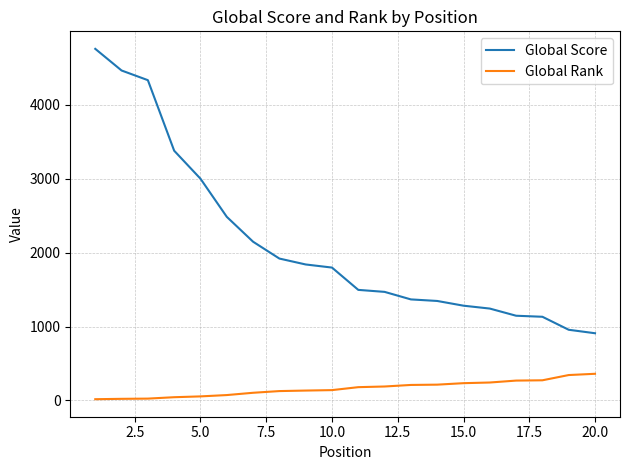

How many categories are shown in the chart?

20